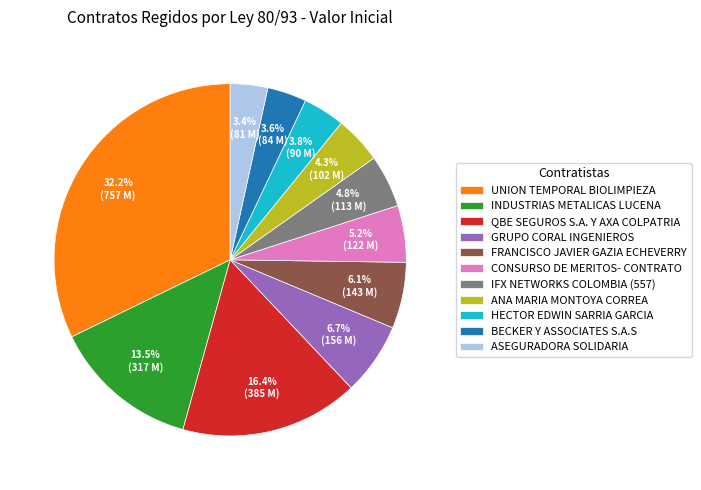

What is the ratio of the value at ASEGURADORA SOLIDARIA to the value at ANA MARIA MONTOYA CORREA?

0.8